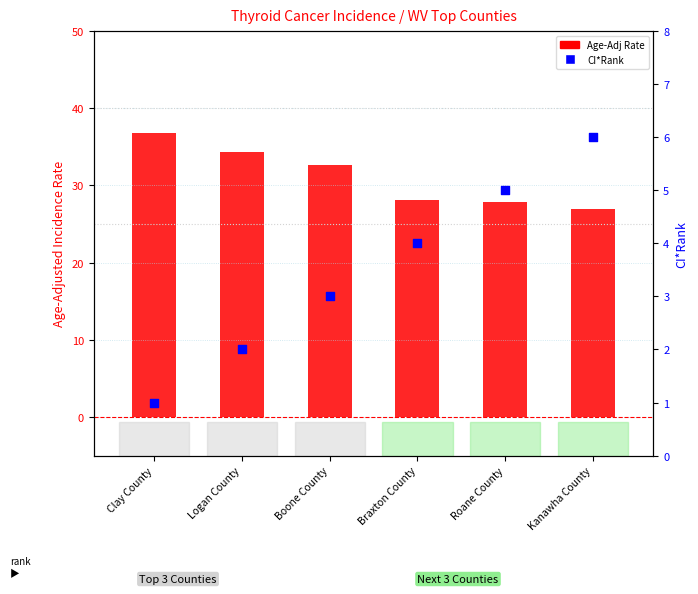

What are all the series names shown in the legend?

Age-Adj Rate, CI*Rank